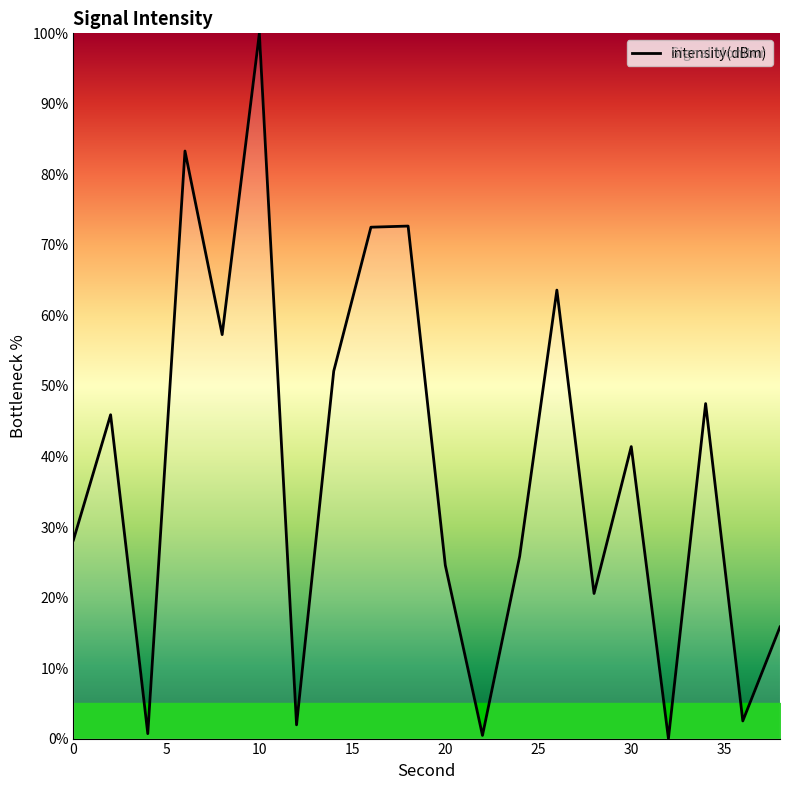

What is the greatest value displayed?

100.0